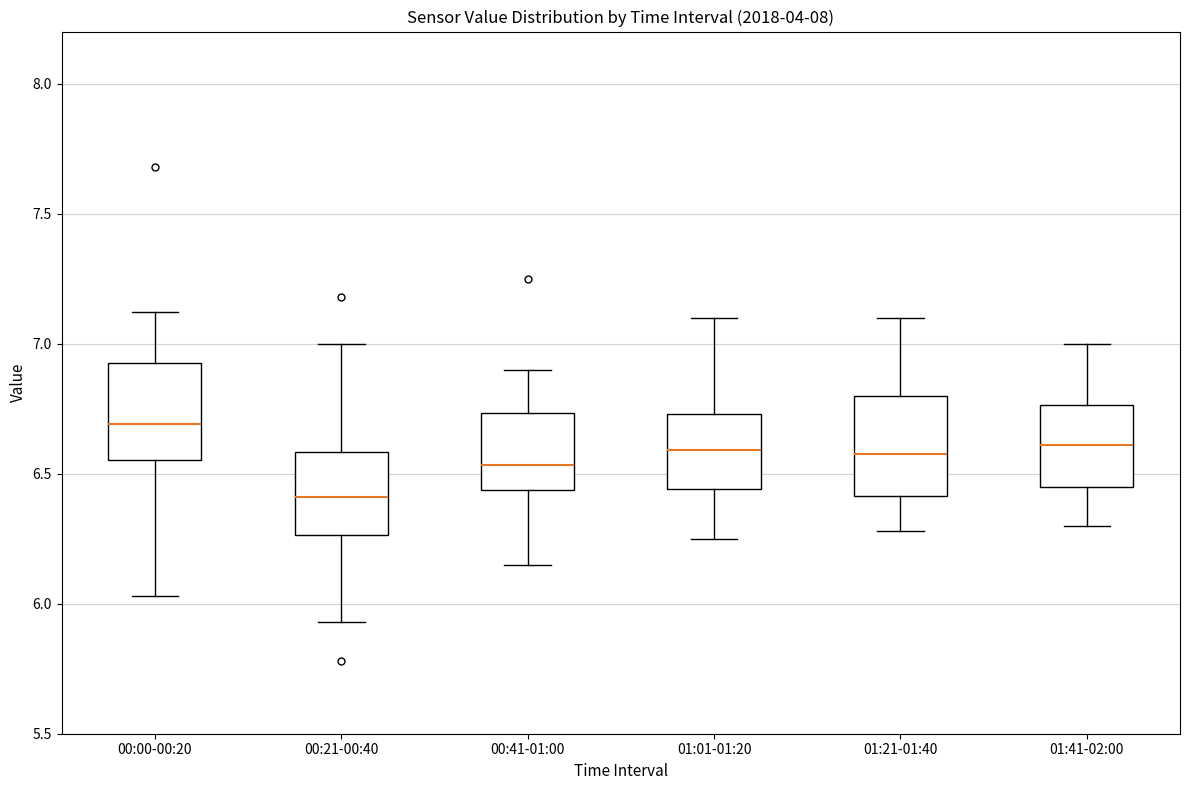

Reading left to right, read every box against the y-axis: the position of its median line, the range the box covers, and the ends of its whiskers. The values are not printed on the chart, so give them approximately, as read against the axis.

00:00-00:20: median 6.70, box 6.55 to 6.95, whiskers 6.05 to 7.10
00:21-00:40: median 6.40, box 6.25 to 6.60, whiskers 5.95 to 7.00
00:41-01:00: median 6.55, box 6.45 to 6.75, whiskers 6.15 to 6.90
01:01-01:20: median 6.60, box 6.45 to 6.75, whiskers 6.25 to 7.10
01:21-01:40: median 6.60, box 6.40 to 6.80, whiskers 6.30 to 7.10
01:41-02:00: median 6.60, box 6.45 to 6.75, whiskers 6.30 to 7.00